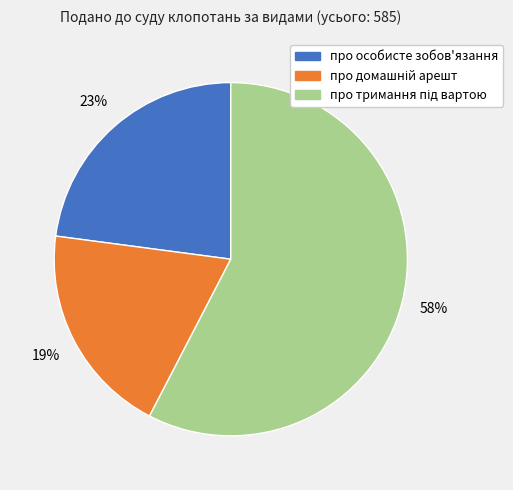

True or false: про особисте зобов'язання accounts for 9% of the total.

False